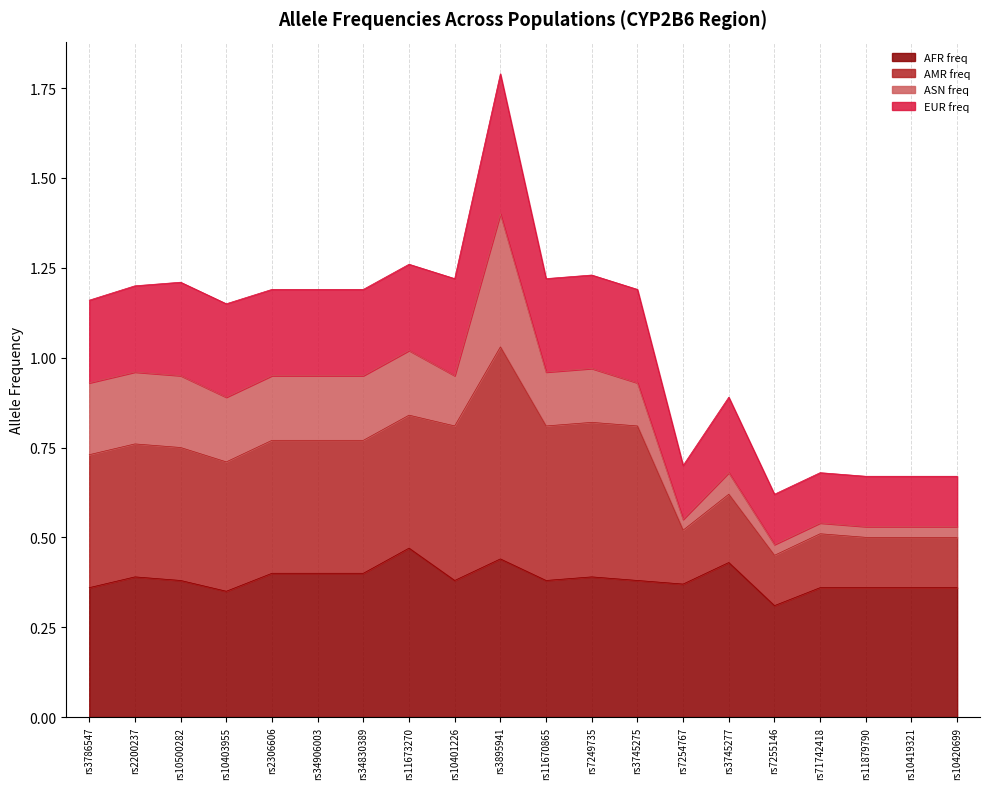

What is the sum of all AFR freq values?

7.7